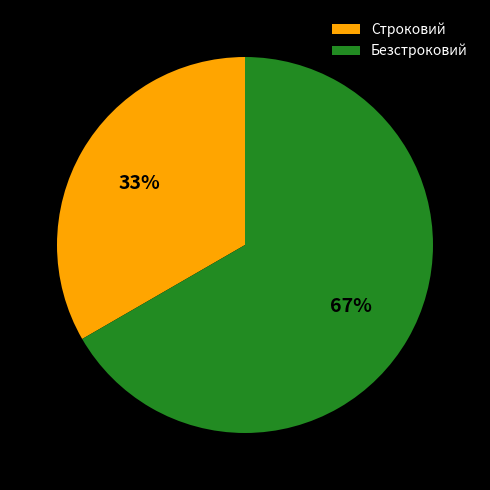

To the nearest percent, what is the average slice percentage?

50%